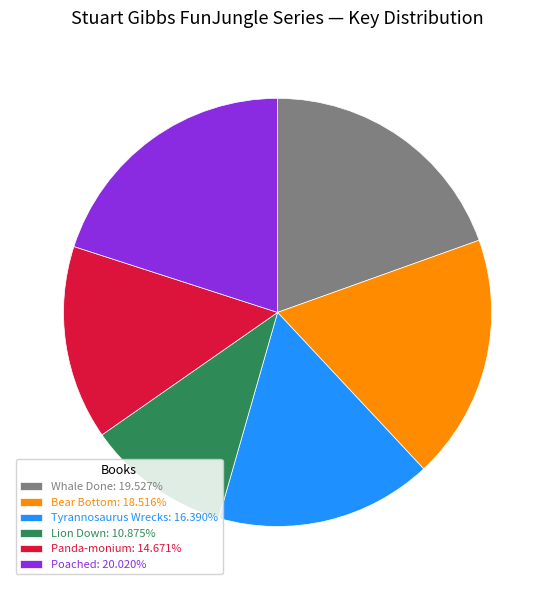

Count the number of slices in the pie.

6